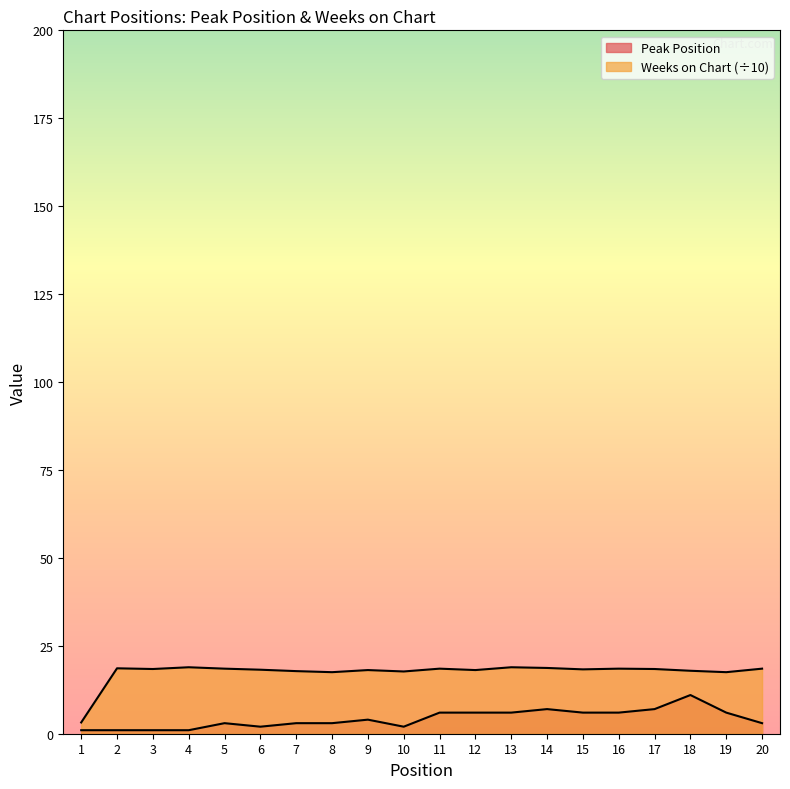

Is it true that Weeks on Chart equals 11.1 at 12?

False